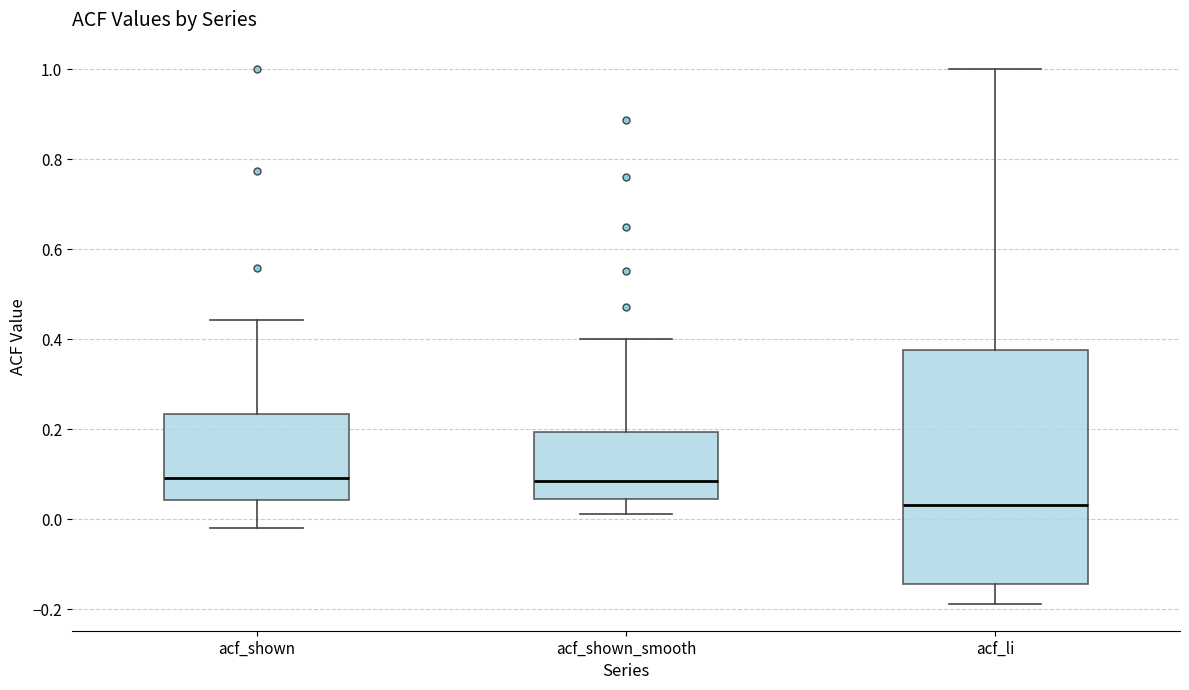

Reading left to right, read every box against the y-axis: the position of its median line, the range the box covers, and the ends of its whiskers. The values are not printed on the chart, so give them approximately, as read against the axis.

acf_shown: median 0.10, box 0.04 to 0.24, whiskers -0.02 to 0.44
acf_shown_smooth: median 0.08, box 0.04 to 0.20, whiskers 0.02 to 0.40
acf_li: median 0.04, box -0.14 to 0.38, whiskers -0.18 to 1.00